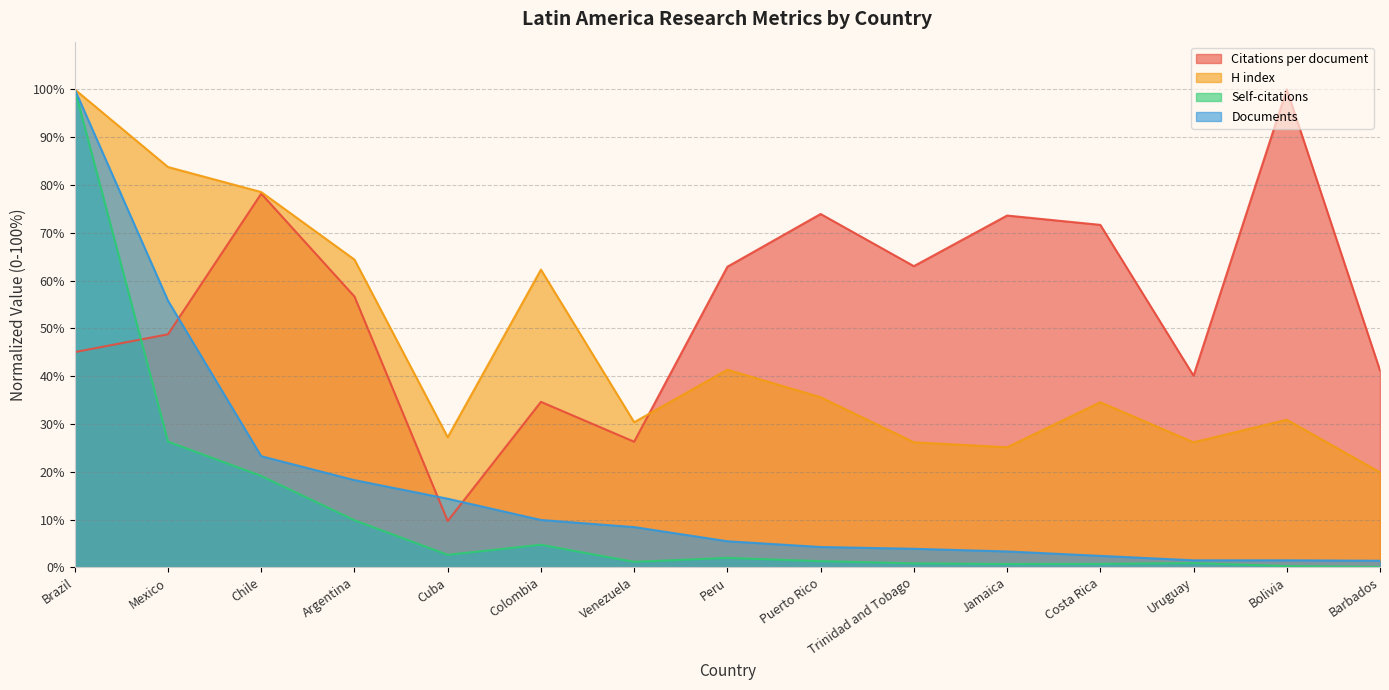

Reading right to left, what are all the values shown in this chart?

Citations per document: Barbados=41.2	Bolivia=100.0	Uruguay=40.1	Costa Rica=71.7	Jamaica=73.6	Trinidad and Tobago=63.0	Puerto Rico=73.9	Peru=62.9	Venezuela=26.3	Colombia=34.6	Cuba=9.7	Argentina=56.7	Chile=78.2	Mexico=48.8	Brazil=45.0
H index: Barbados=19.9	Bolivia=30.9	Uruguay=26.2	Costa Rica=34.6	Jamaica=25.1	Trinidad and Tobago=26.2	Puerto Rico=35.6	Peru=41.4	Venezuela=30.4	Colombia=62.3	Cuba=27.2	Argentina=64.4	Chile=78.5	Mexico=83.8	Brazil=100.0
Self-citations: Barbados=0.1	Bolivia=0.3	Uruguay=0.9	Costa Rica=0.7	Jamaica=0.7	Trinidad and Tobago=0.8	Puerto Rico=1.3	Peru=2.0	Venezuela=1.2	Colombia=4.7	Cuba=2.6	Argentina=9.9	Chile=19.1	Mexico=26.3	Brazil=100.0
Documents: Barbados=1.4	Bolivia=1.5	Uruguay=1.5	Costa Rica=2.4	Jamaica=3.3	Trinidad and Tobago=3.9	Puerto Rico=4.3	Peru=5.5	Venezuela=8.4	Colombia=9.9	Cuba=14.4	Argentina=18.3	Chile=23.3	Mexico=55.8	Brazil=100.0